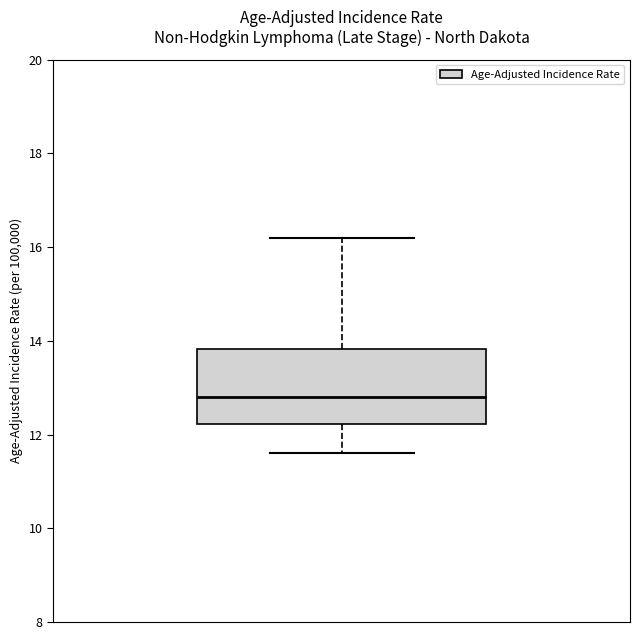

Read this box plot against the y-axis: the position of the median line, the range covered by the box, and the ends of both whiskers. The values are not printed on the chart, so give them approximately, as read against the axis.

median 12.8, box 12.2 to 13.8, whiskers 11.6 to 16.2